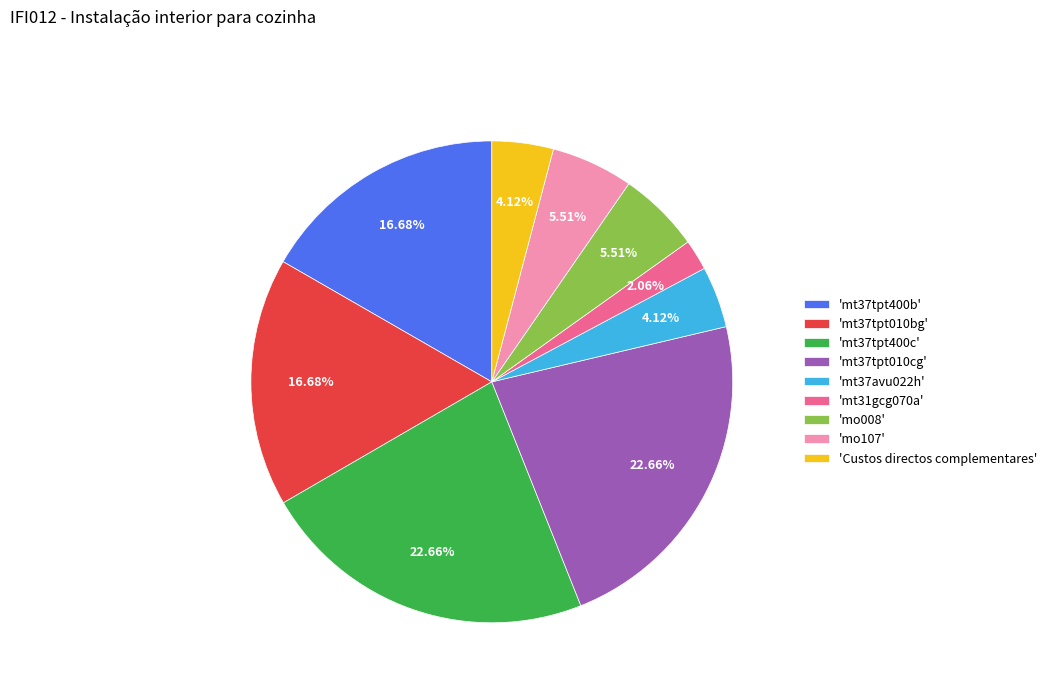

How many segments does this pie chart have?

9